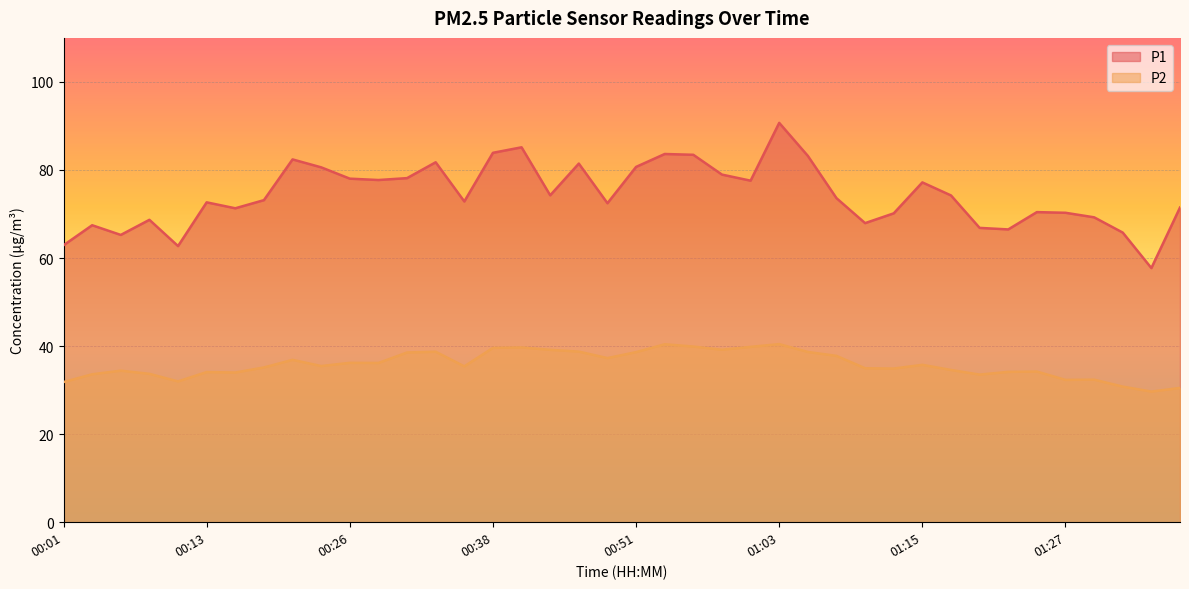

In P1, how many points are higher than both neighbors (excluding endpoints)?

11